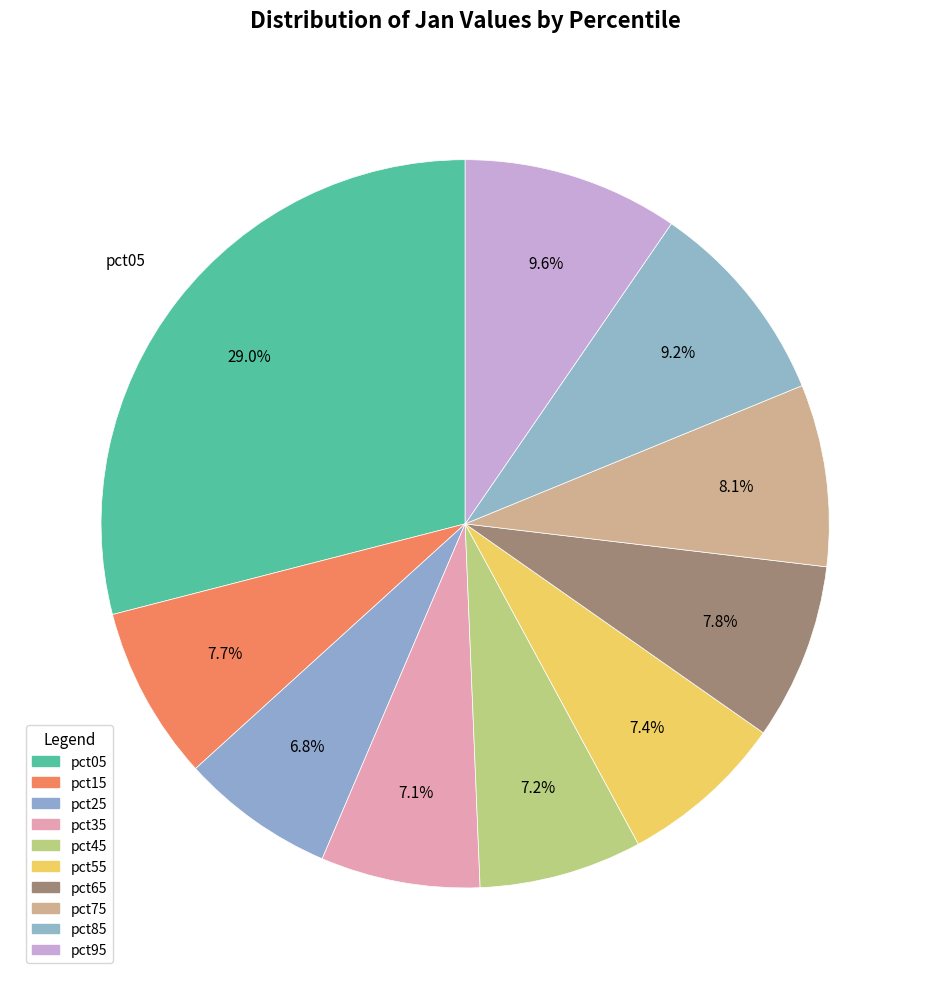

Combined, what portion of the pie is pct55 and pct25?

14.2%